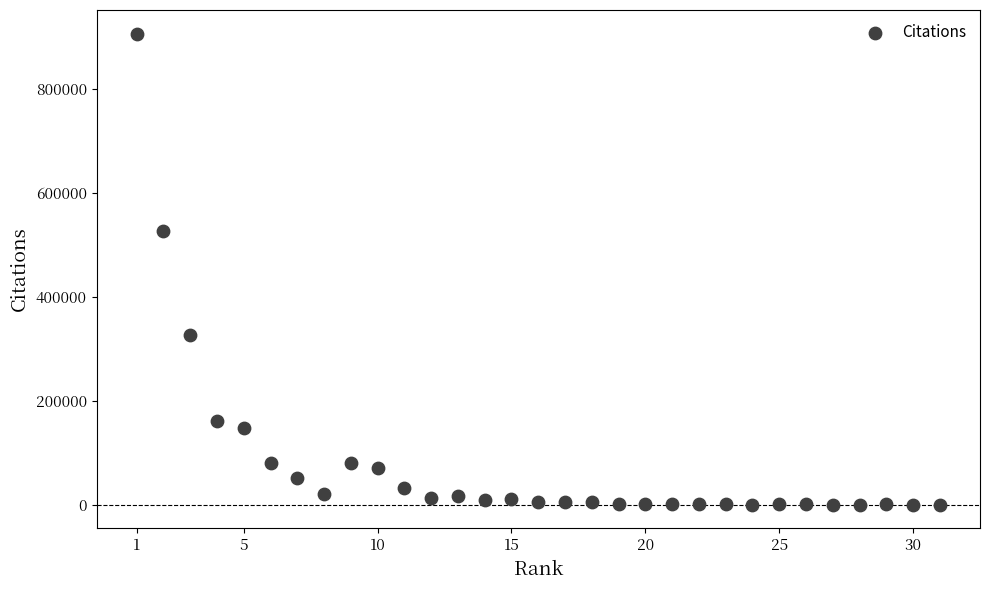

What Y value in the scatter plot is closest to 452957?

526090